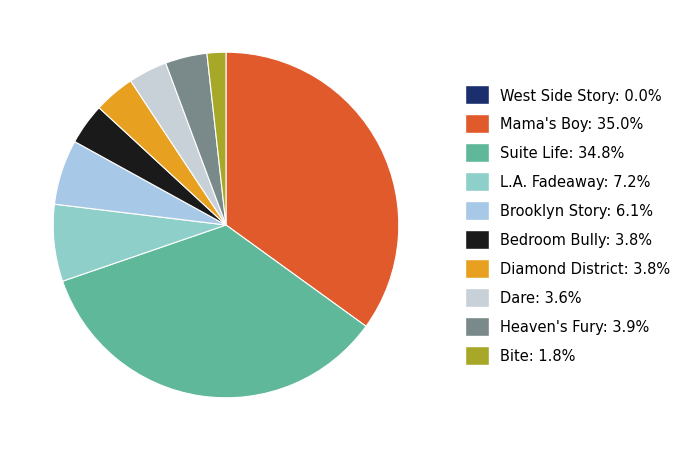

Is Diamond District the majority of the pie?

No